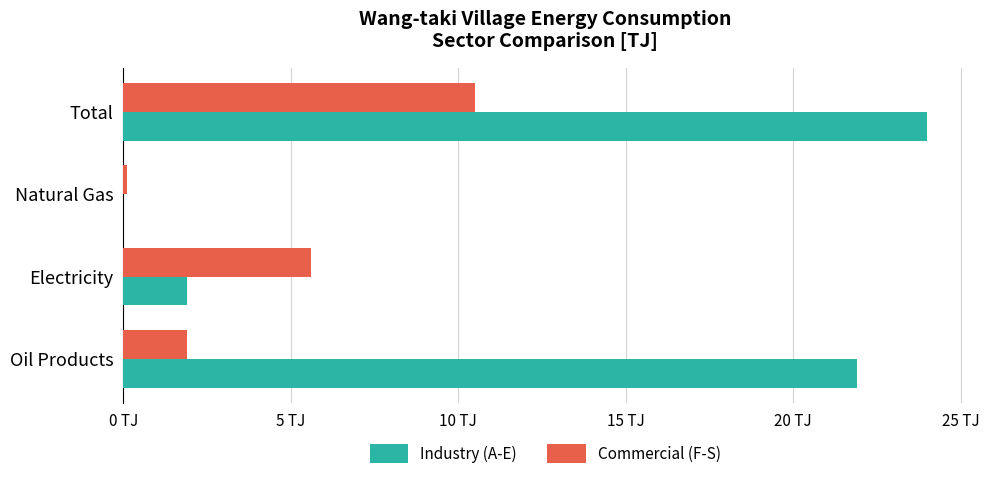

What are all the series names shown in the legend?

Industry (A-E), Commercial (F-S)